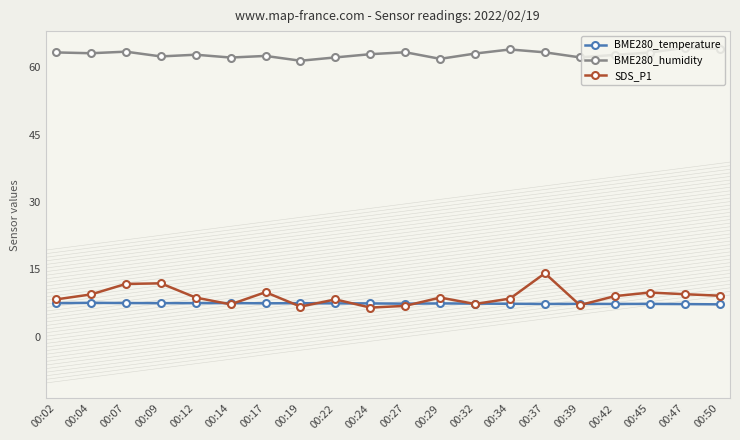

True or false: BME280_humidity has a value of 16.1 at 00:32.

False